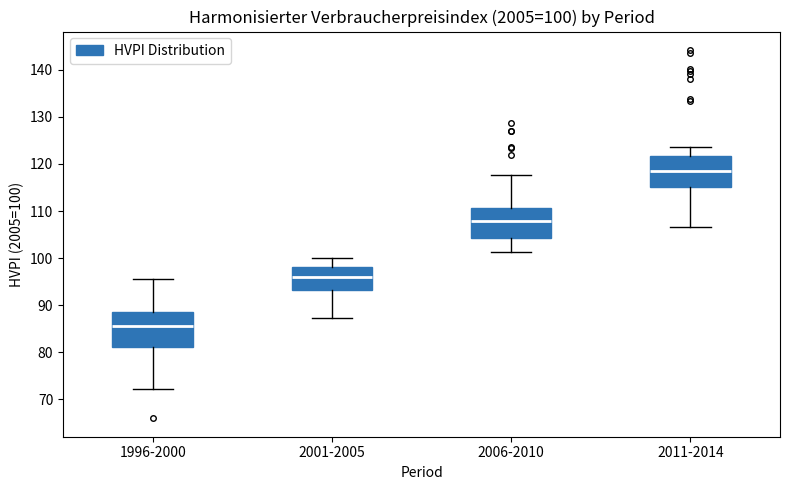

Which box's median line is the lowest?

1996-2000